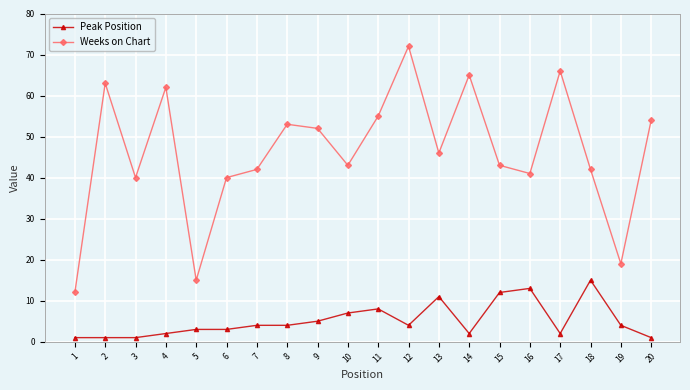

Reading left to right, list all the values displayed in this chart.

Peak Position: 1=1	2=1	3=1	4=2	5=3	6=3	7=4	8=4	9=5	10=7	11=8	12=4	13=11	14=2	15=12	16=13	17=2	18=15	19=4	20=1
Weeks on Chart: 1=12	2=63	3=40	4=62	5=15	6=40	7=42	8=53	9=52	10=43	11=55	12=72	13=46	14=65	15=43	16=41	17=66	18=42	19=19	20=54